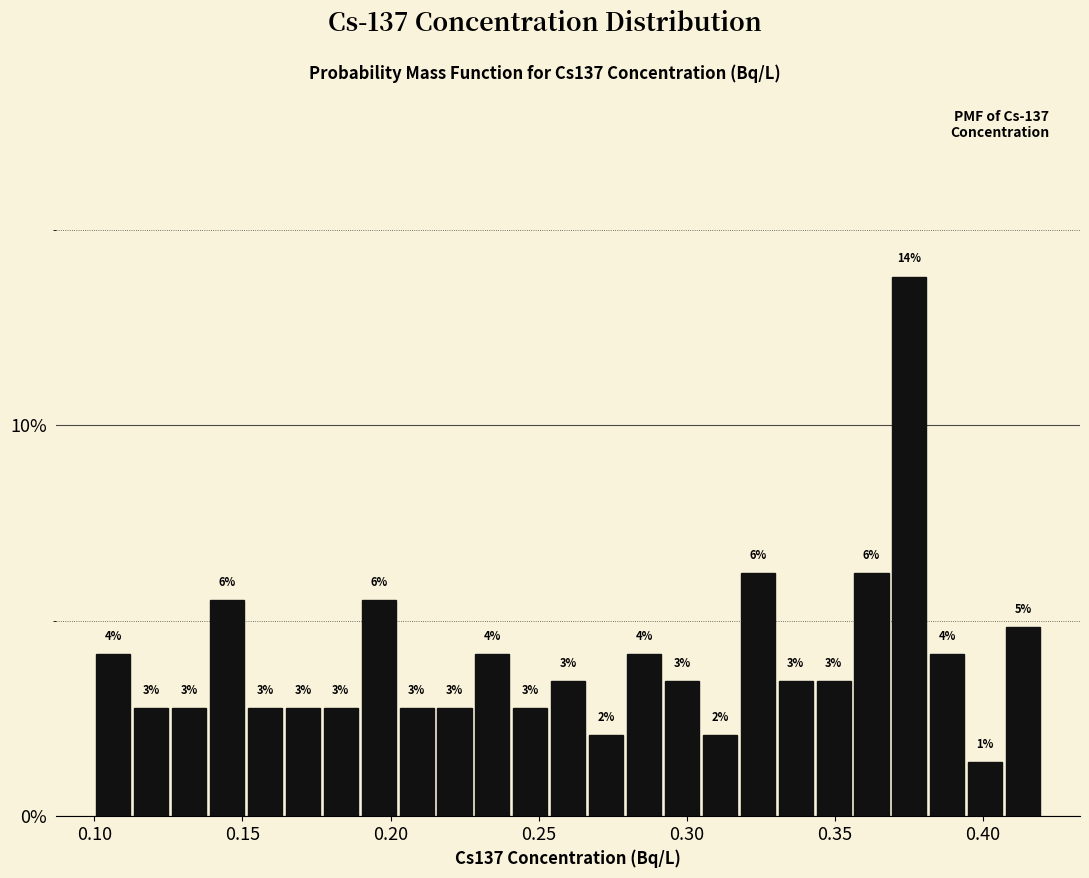

Read against the x-axis, roughly where is the centre of the tallest bar?

0.375